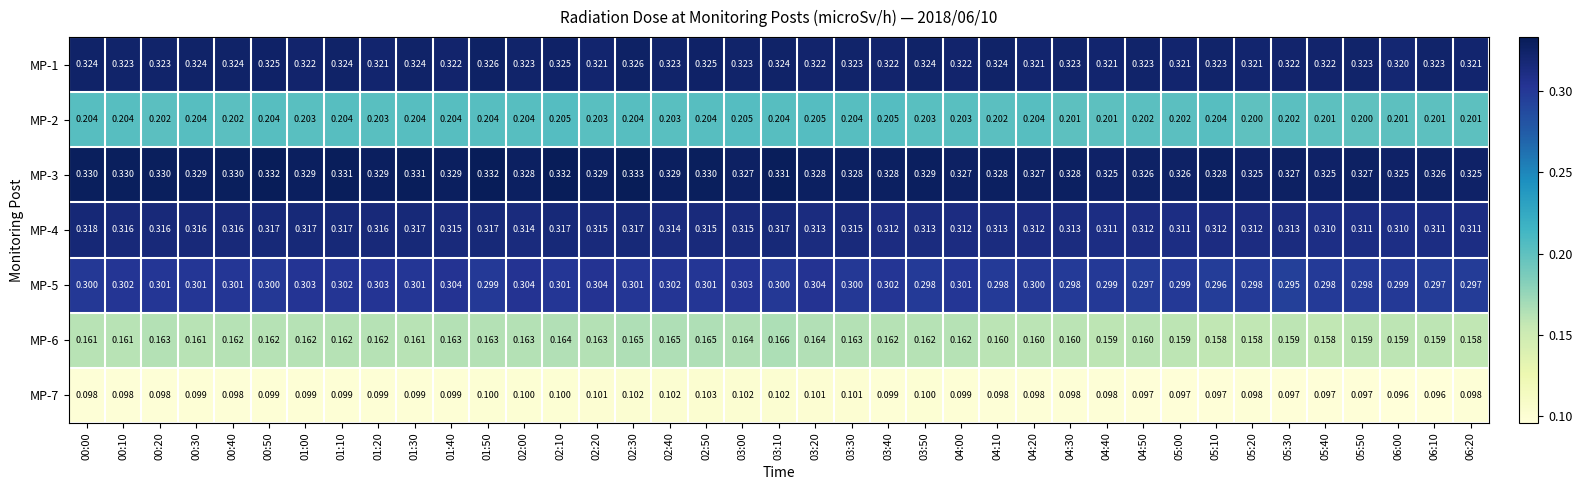

What is the smallest value displayed?

0.1